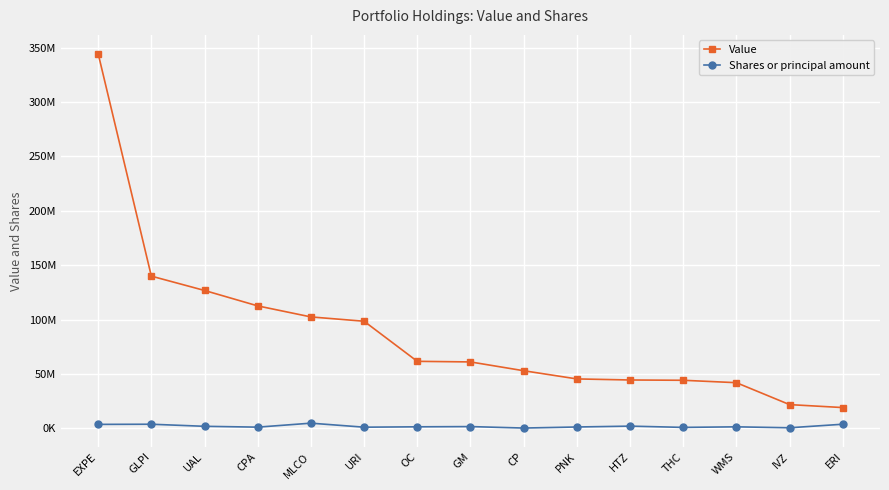

Is this an area chart (filled region under the line)?

No